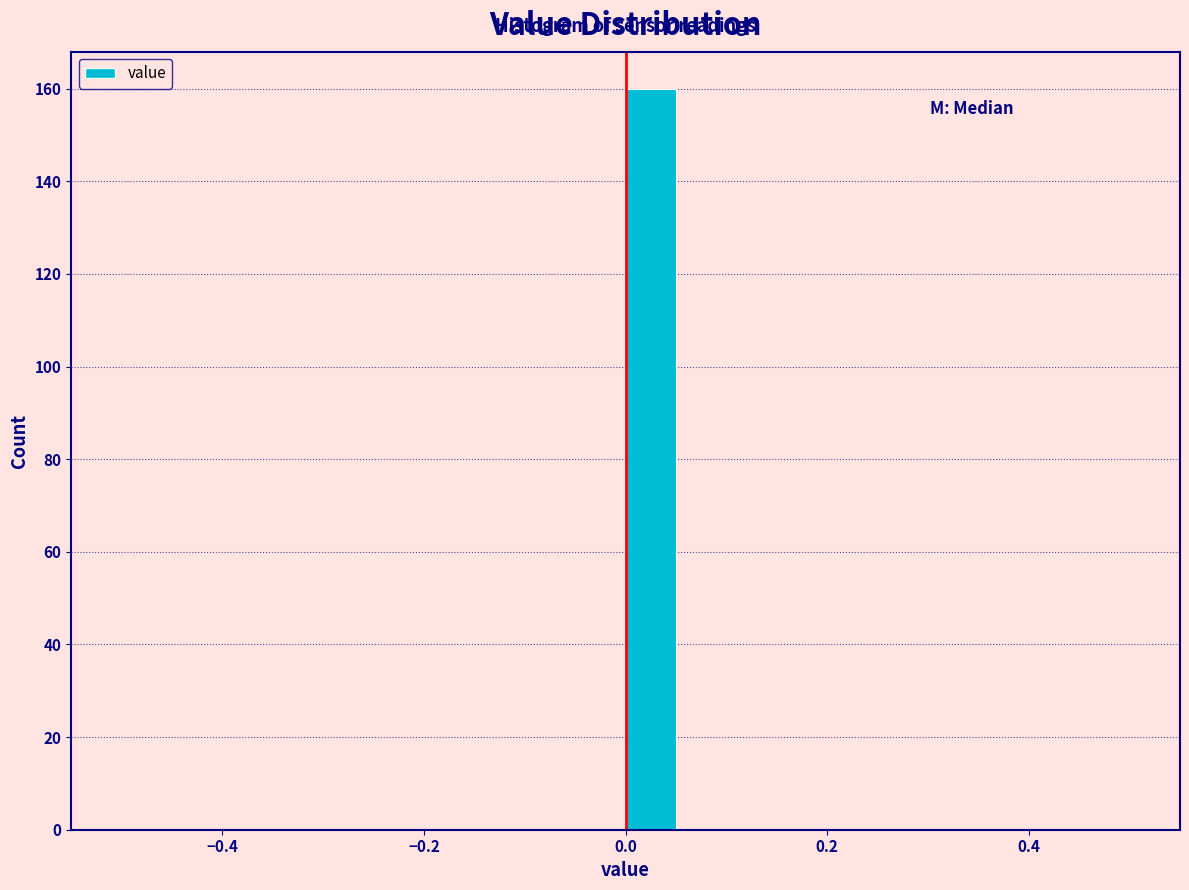

Around what value on the x-axis is the tallest bar? Give the approximate position of its centre, as read against the axis.

0.02